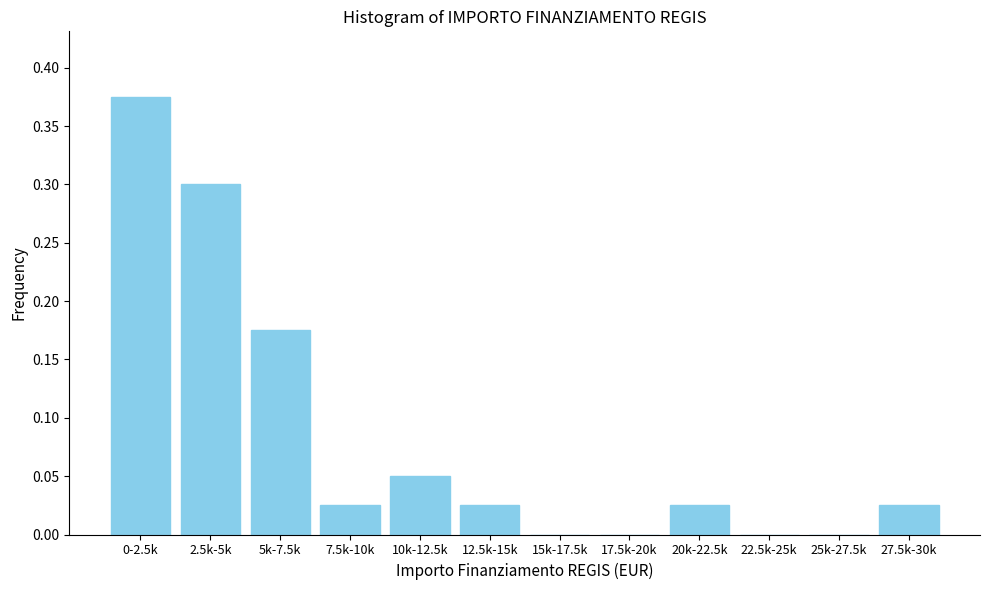

The chart shows a value of 0.0 at 27.5k-30k. True or false?

True